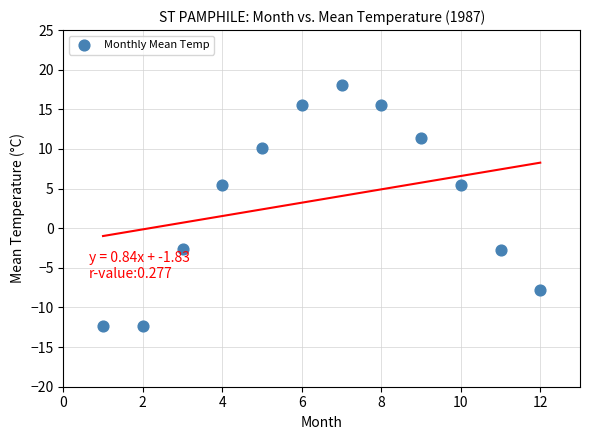

What is the range of X values (max minus min)?

11.0